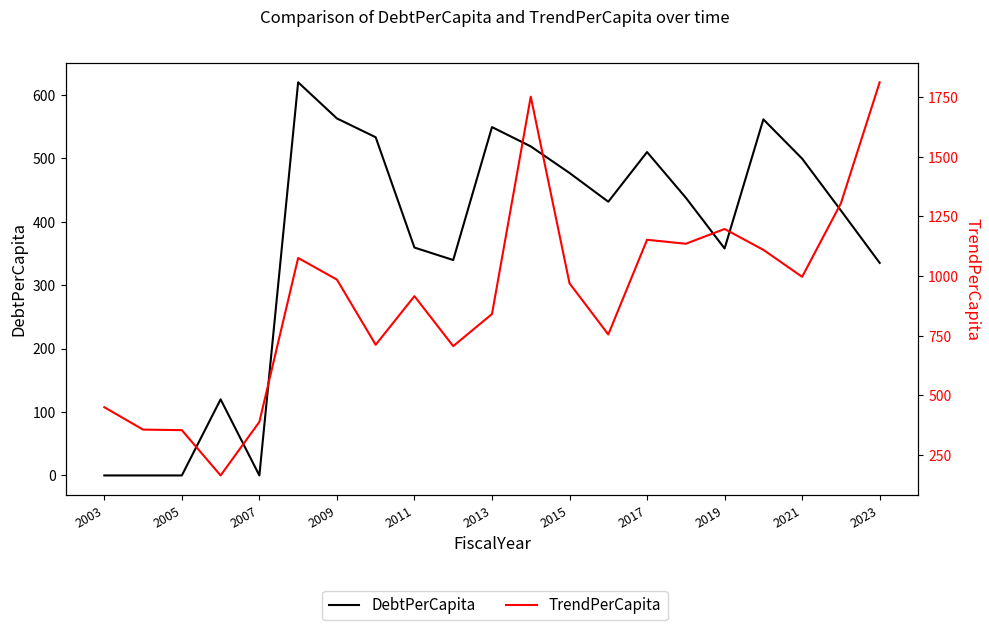

The DebtPerCapita series shows 0.0 at 2003. True or false?

True